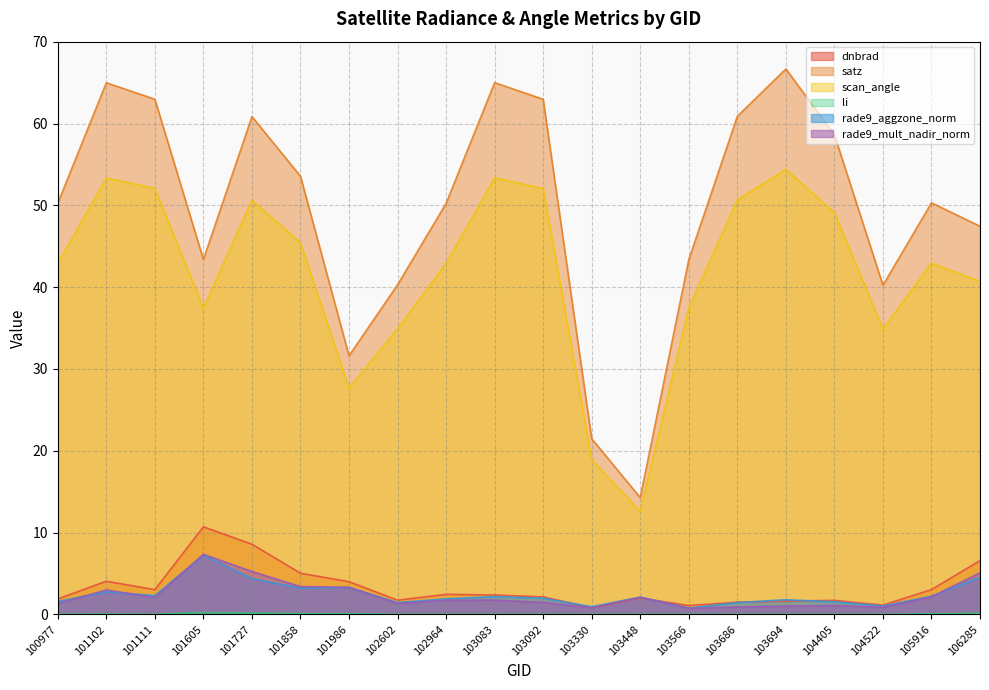

Between which two adjacent categories do dnbrad and rade9_mult_nadir_norm first intersect?

103330 and 103448